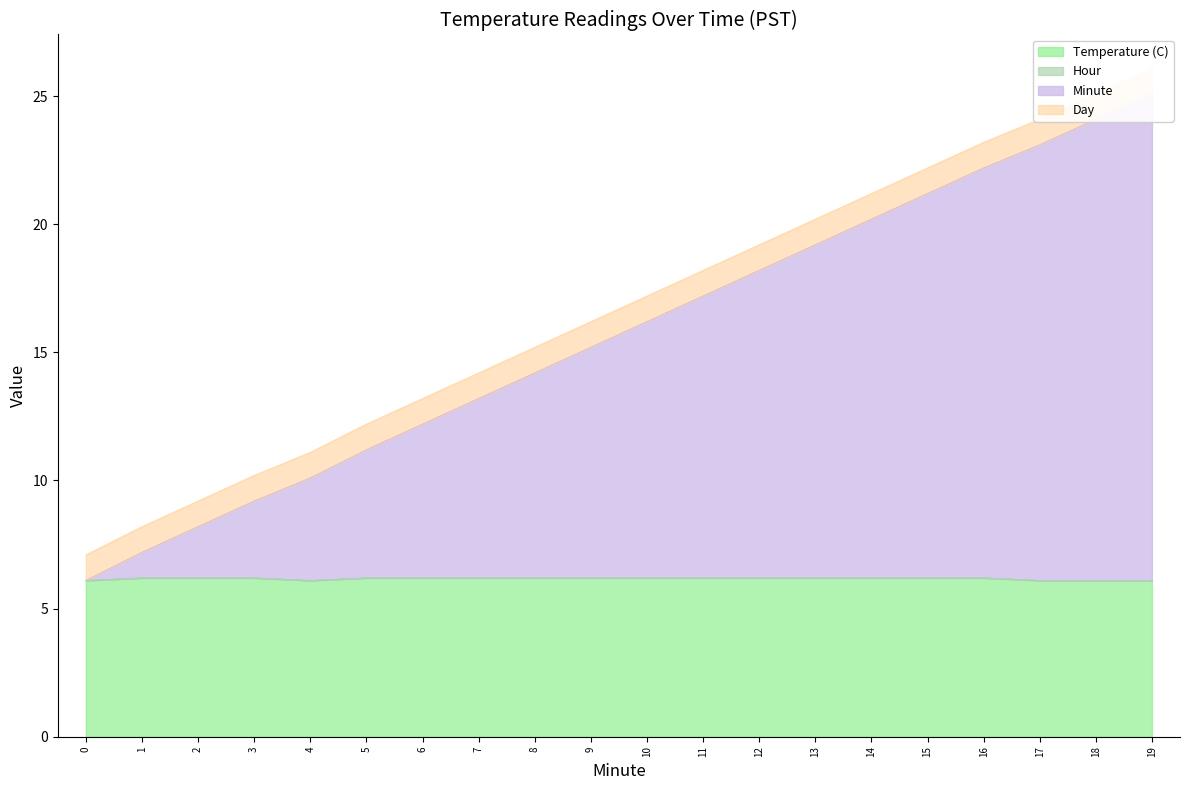

True or false: Temperature (C) and Minute intersect in this chart.

False